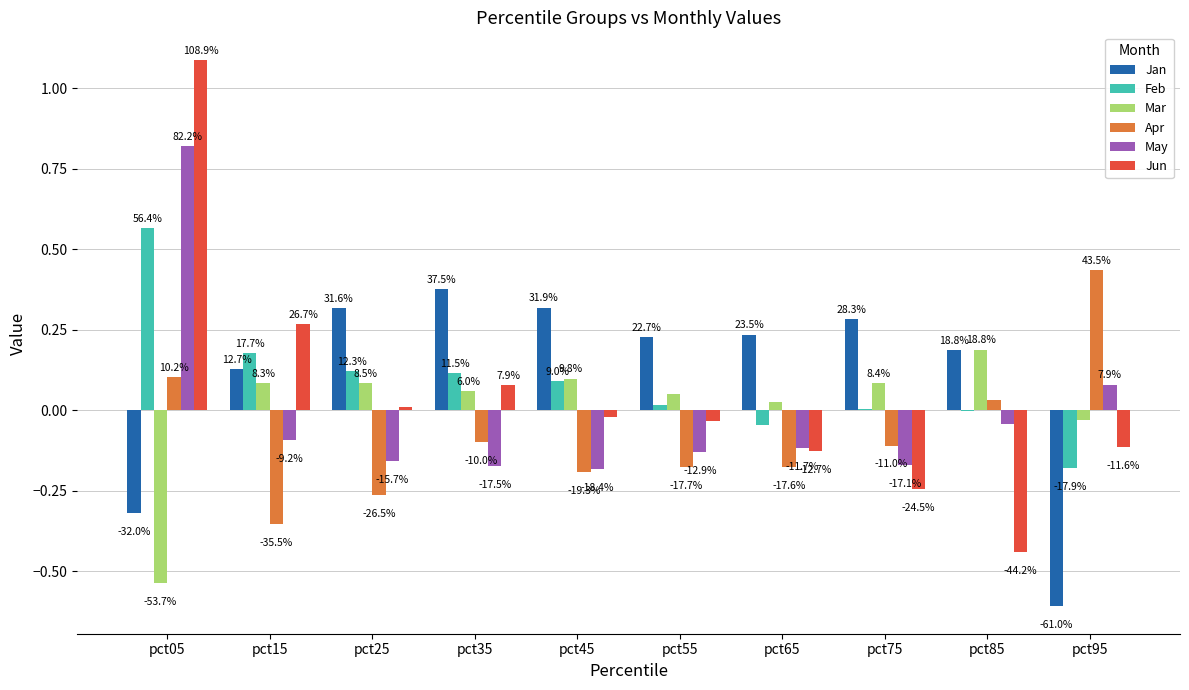

What are all the series names shown in the legend?

Jan, Feb, Mar, Apr, May, Jun